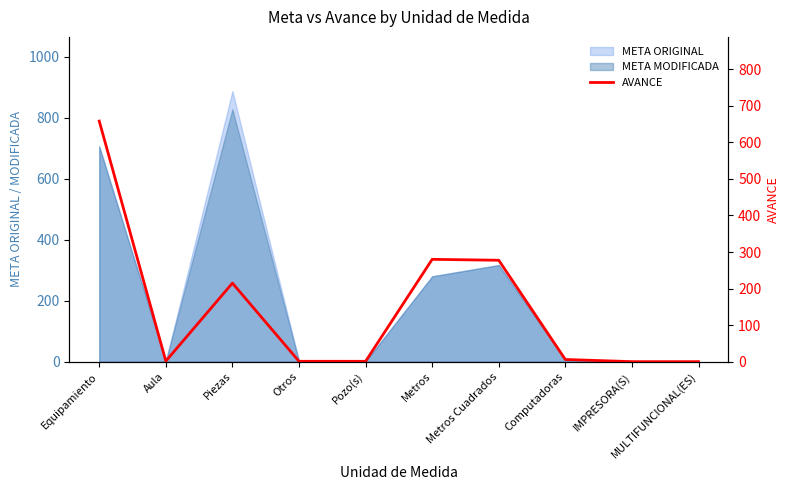

Which label corresponds to the smallest value in the chart?

IMPRESORA(S)